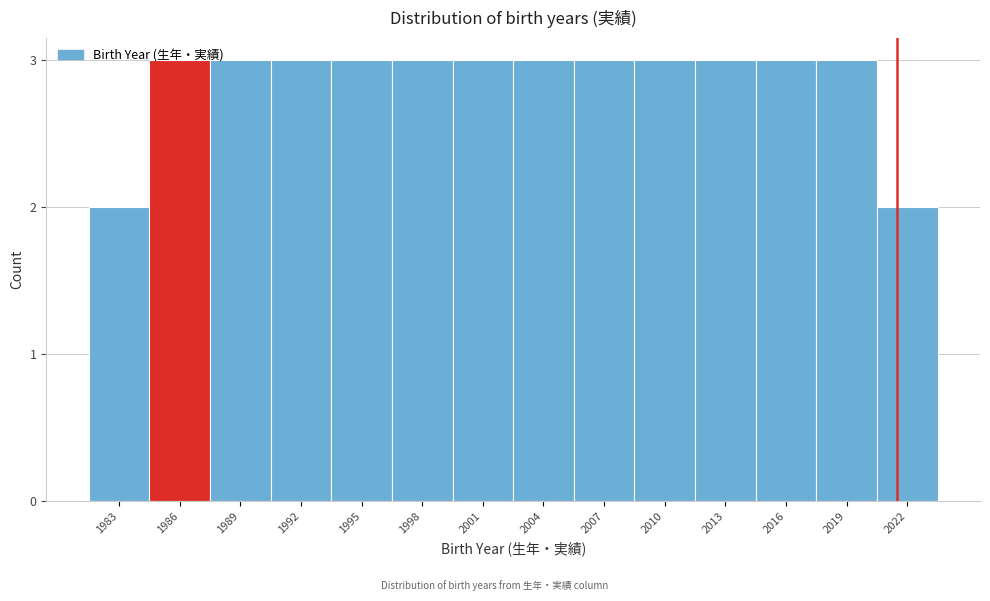

What is the value of the 1st bar from the left?

2